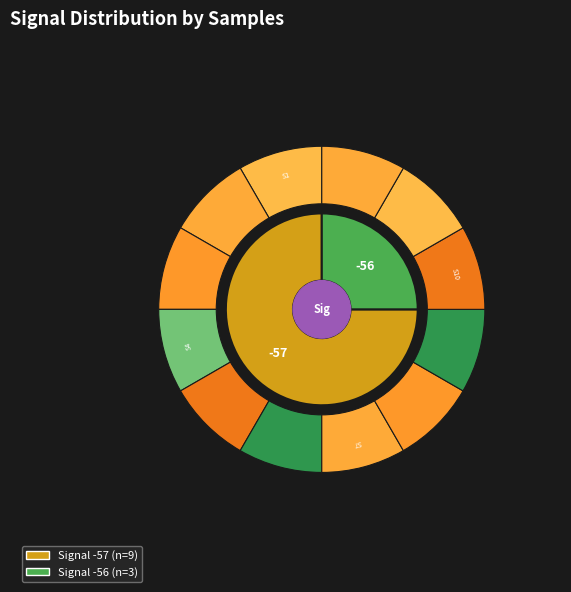

How many segments does this pie chart have?

12